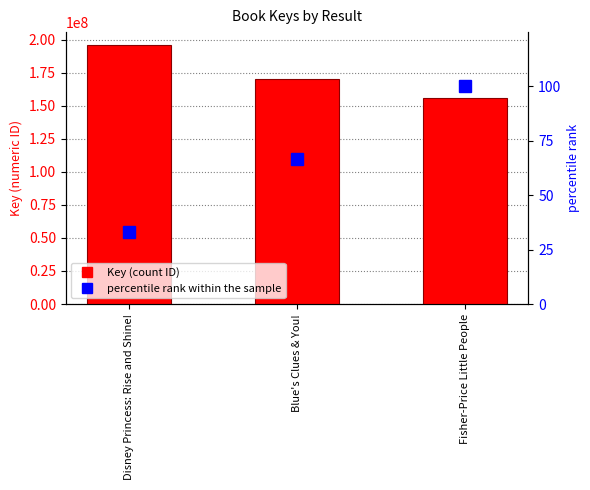

At which label is percentile rank within the sample closest to 66?

Blue's Clues & You!